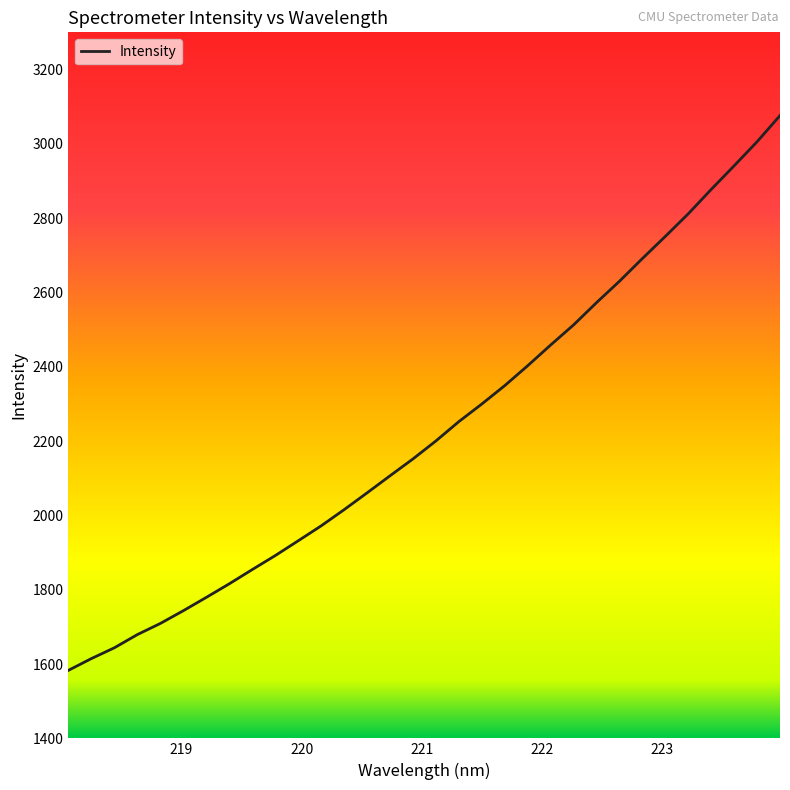

What is the minimum value shown in the chart?

1583.0